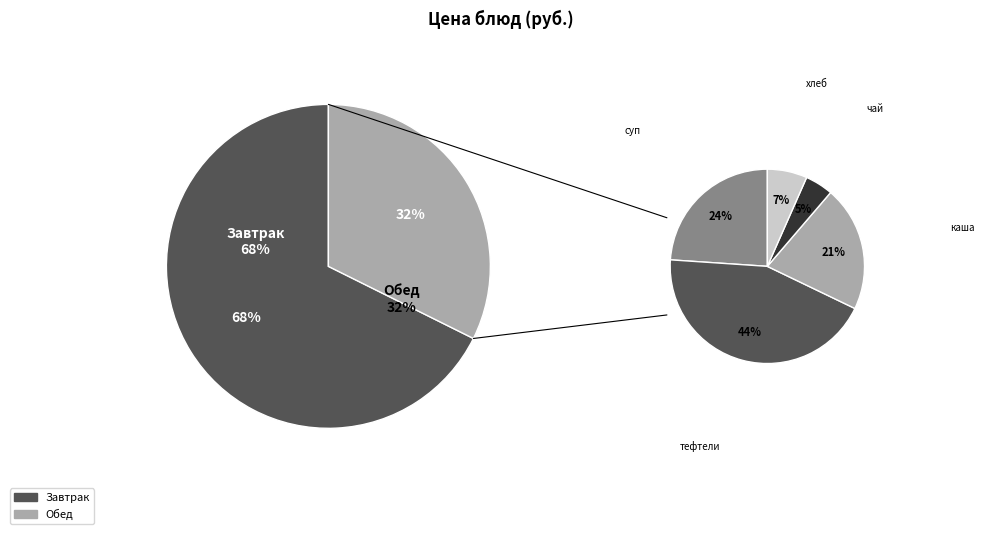

Which slice is the smallest?

чай с сахаром(вит)